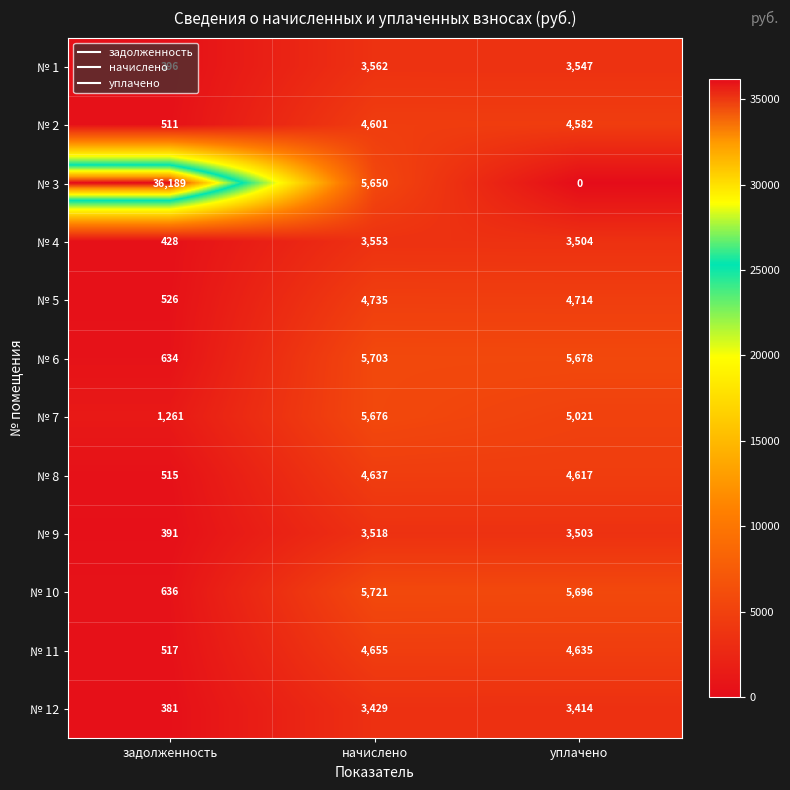

What is the sum of all № 10 values?

12053